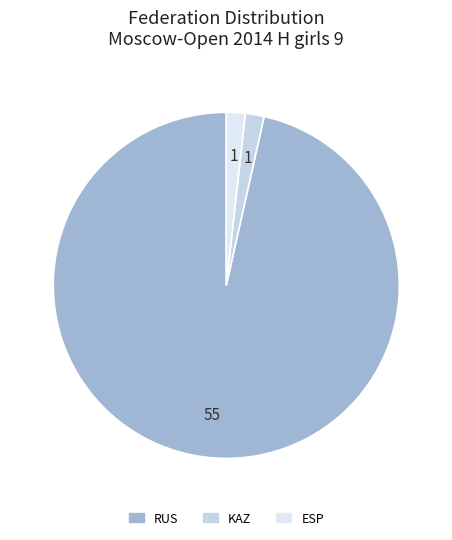

To the nearest percent, what is the difference between the largest and smallest slice percentages?

95%